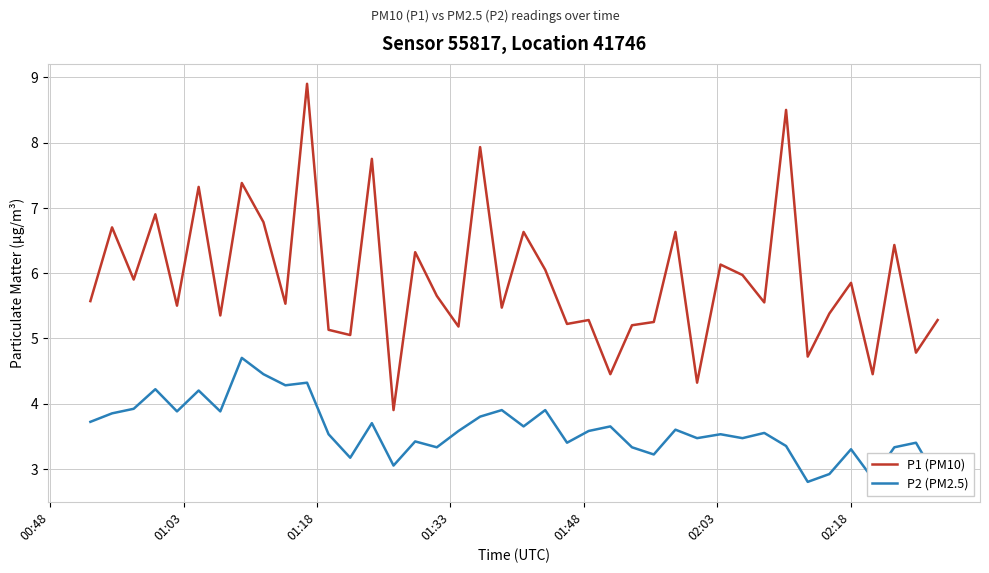

Which series has the largest total across all categories?

P1 (PM10)